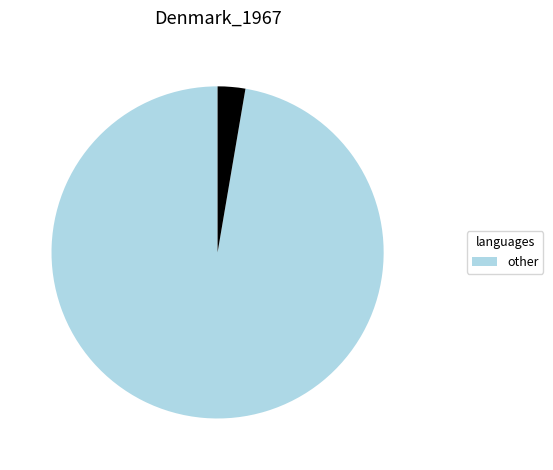

Does any single category account for the majority?

Yes